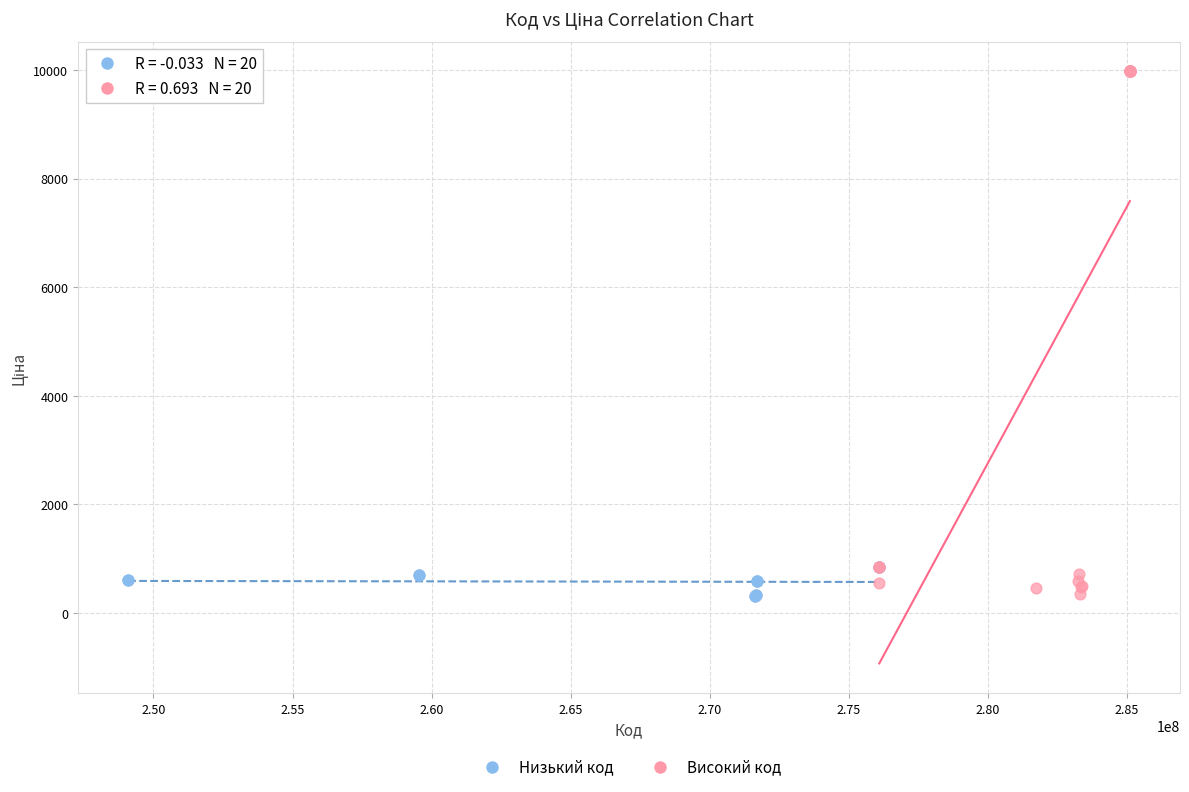

Which series has the widest spread of Y values?

Високий код